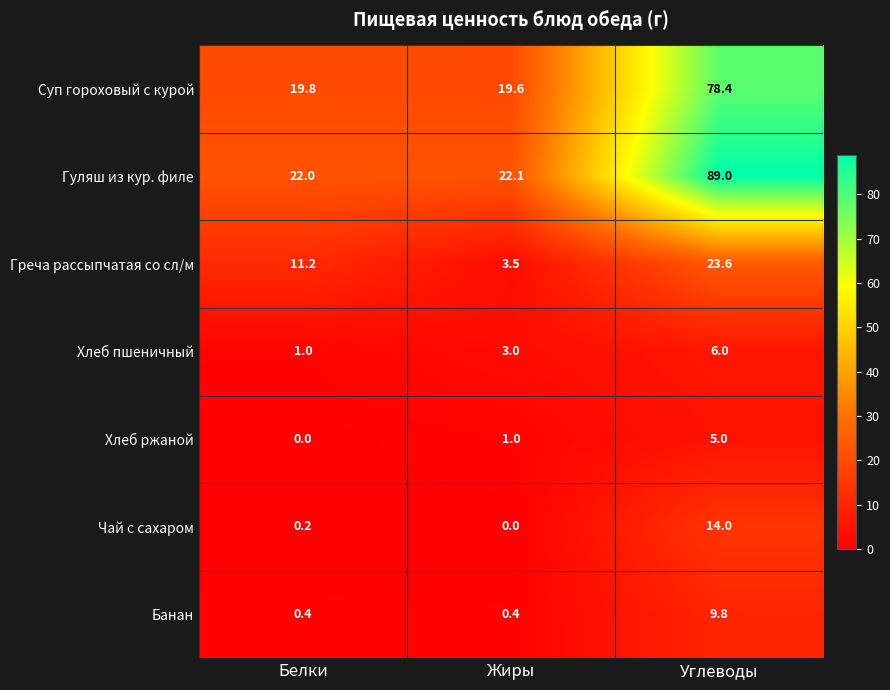

Which series has the largest range (max minus min)?

Гуляш из кур. филе